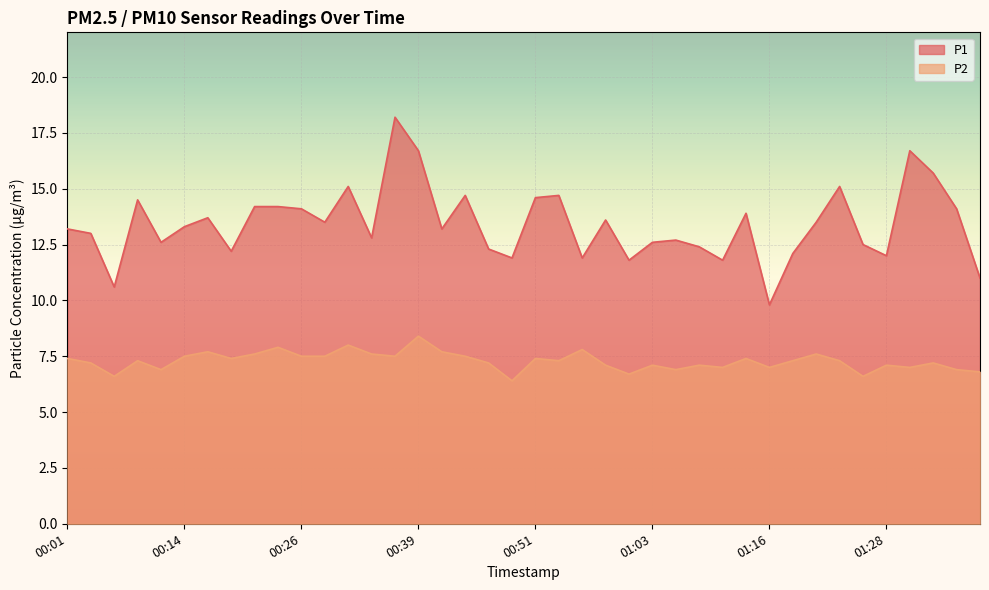

The P1 series shows 9.8 at 01:16. True or false?

True